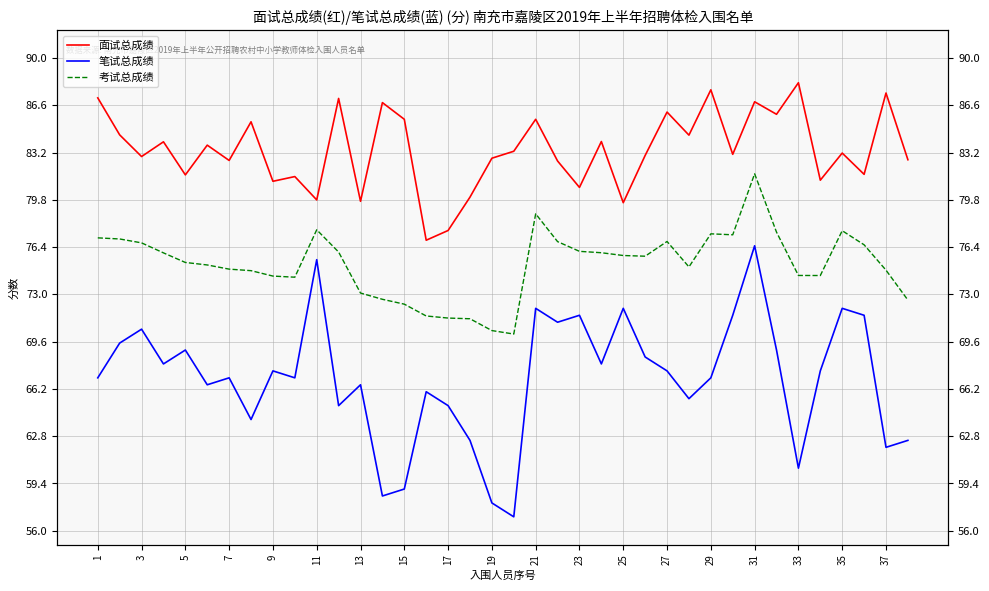

What is the value of the 笔试总成绩 point at the 27th from the left?

67.5